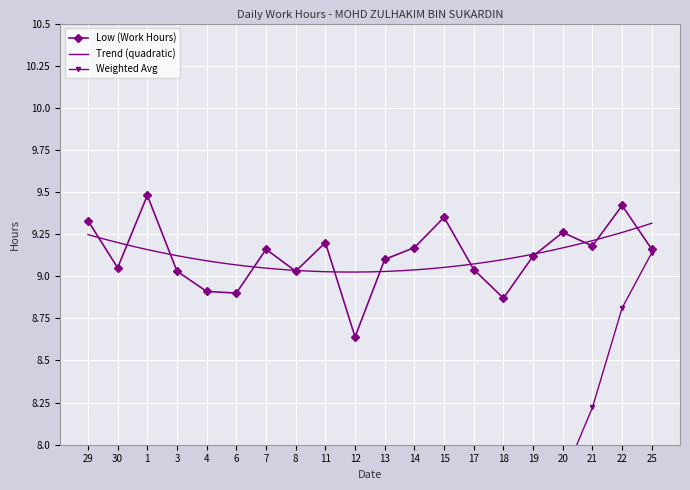

Rank the categories by value from highest to lowest.

1, 22, 15, 29, 20, 11, 21, 14, 7, 25, 19, 13, 30, 17, 3, 8, 4, 6, 18, 12